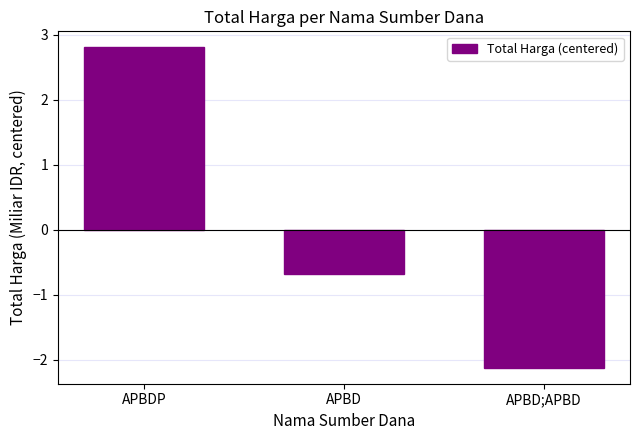

The chart shows a value of -1.2 at APBD;APBD. True or false?

False